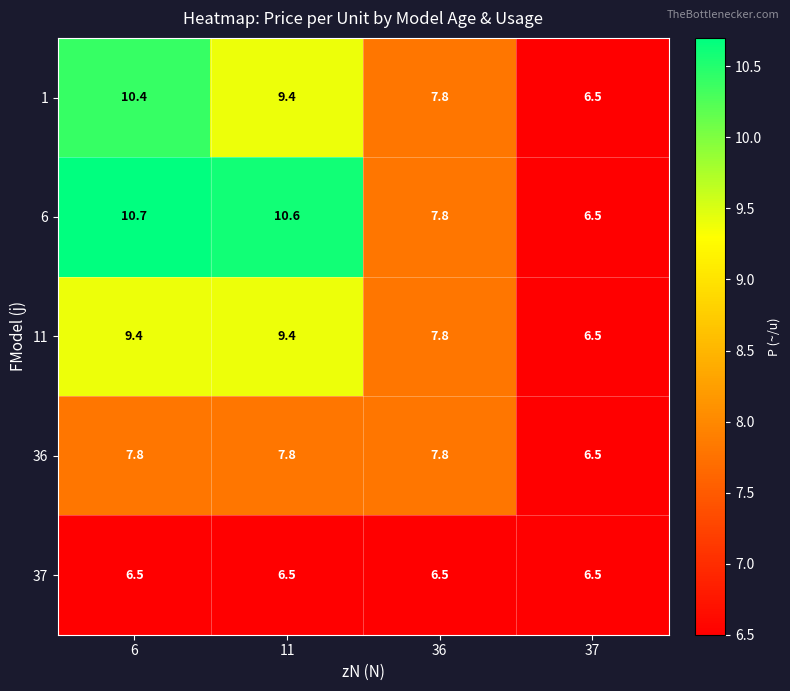

What is the difference between the 36 values at 36 and 37?

1.3